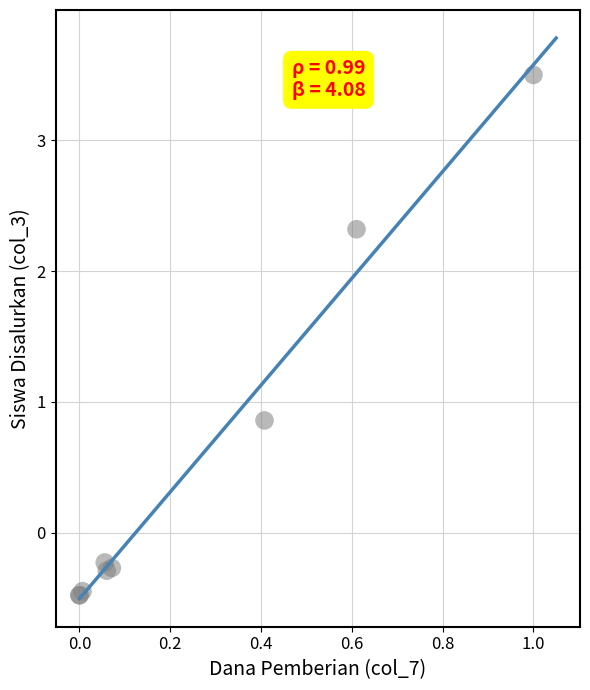

What Y value in the scatter plot is closest to 1?

0.9